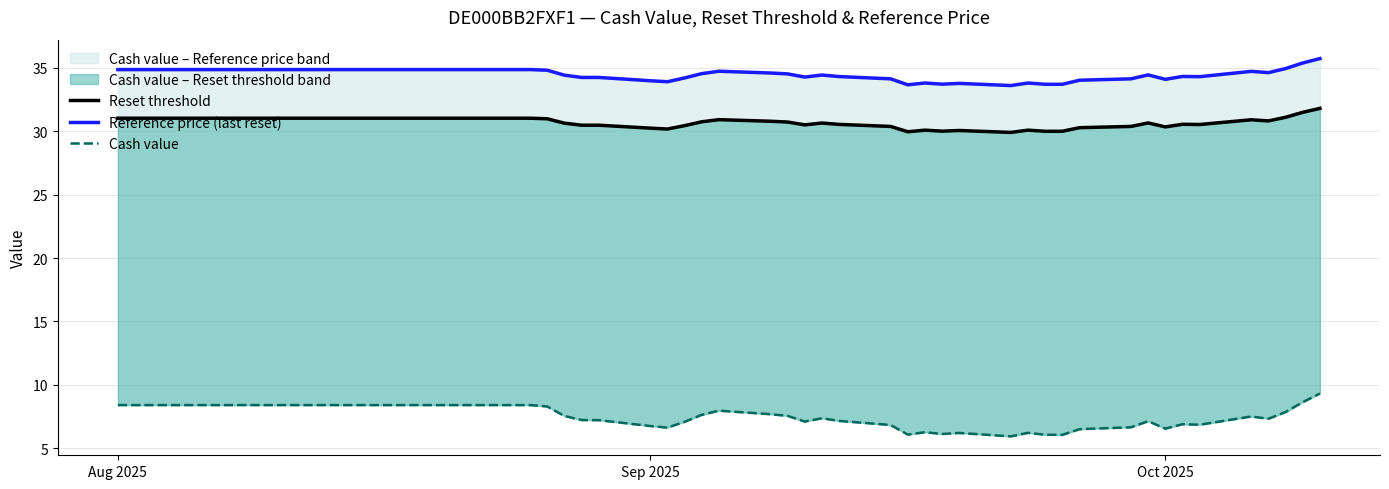

The Reference price (last reset) series shows 44.6 at 4. True or false?

False